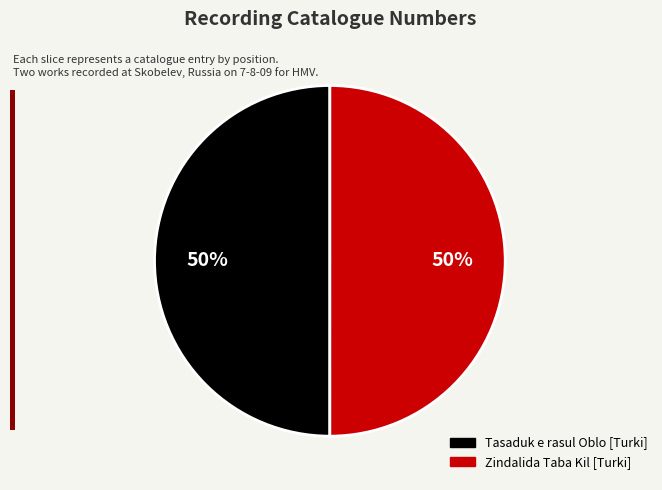

To the nearest percent, what is the average slice percentage?

50%